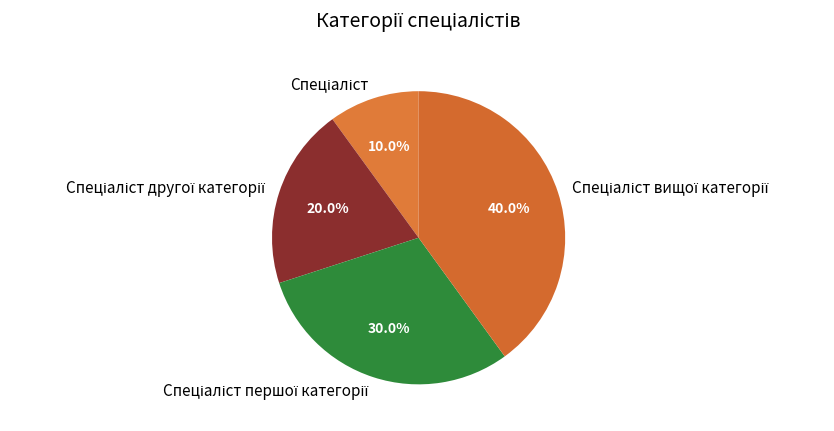

Is there a majority slice in this chart?

No